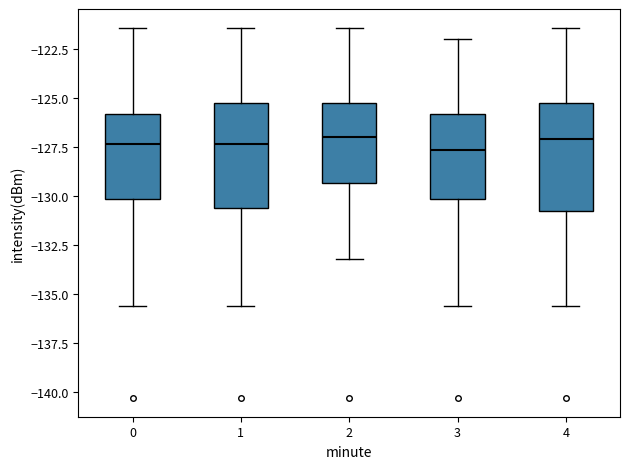

Where does the median line of the box at x = 0 sit on the y-axis? The values are not printed on the chart, so give them approximately, as read against the axis.

-127.5